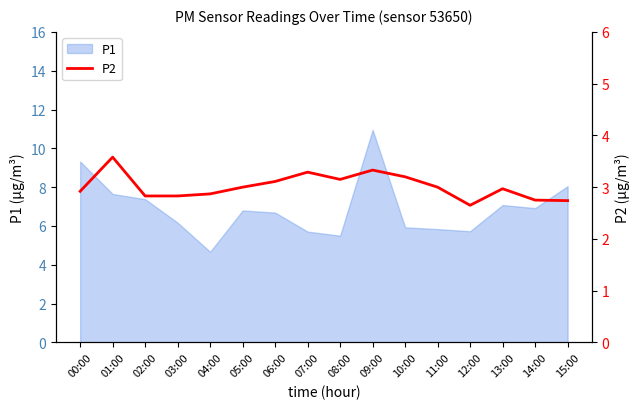

Which category has the lowest value in the P1 series?

04:00